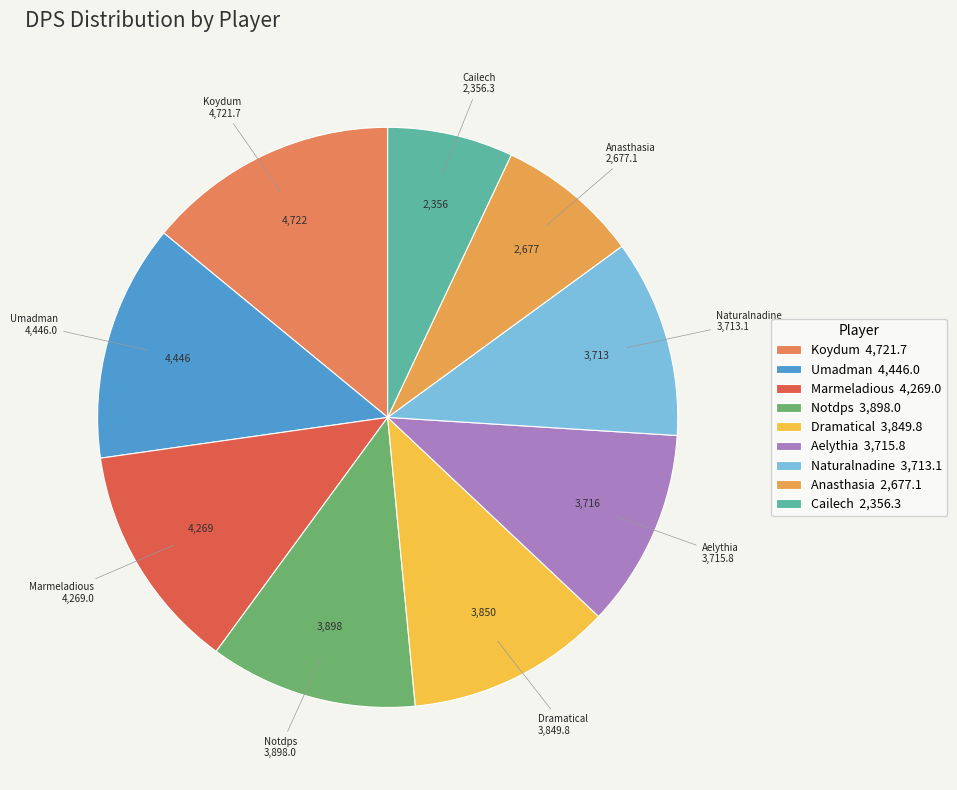

Does any single category account for the majority?

No